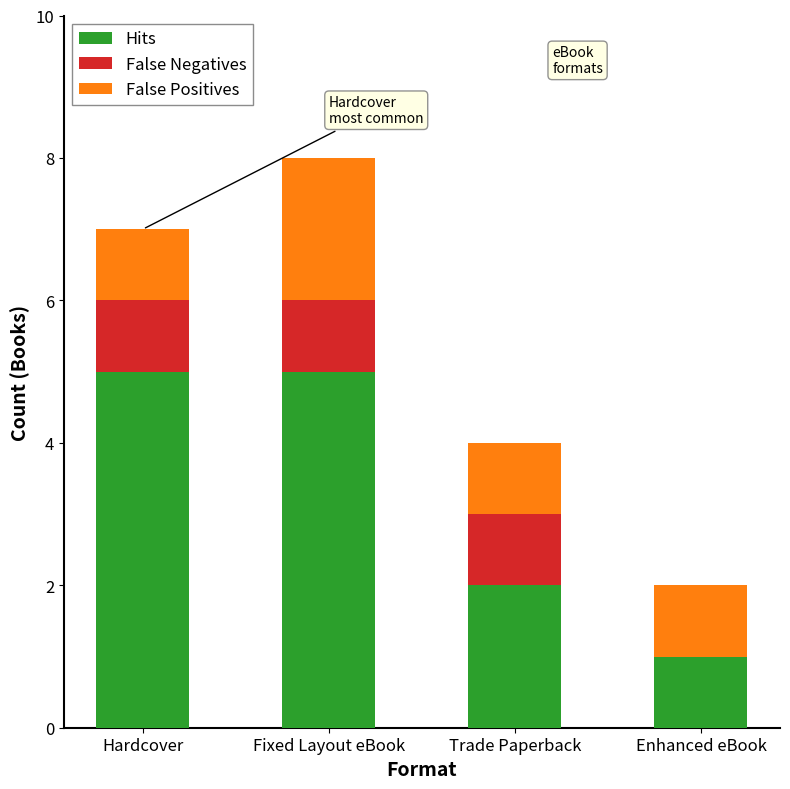

What is the total value across all series at Fixed Layout eBook?

8